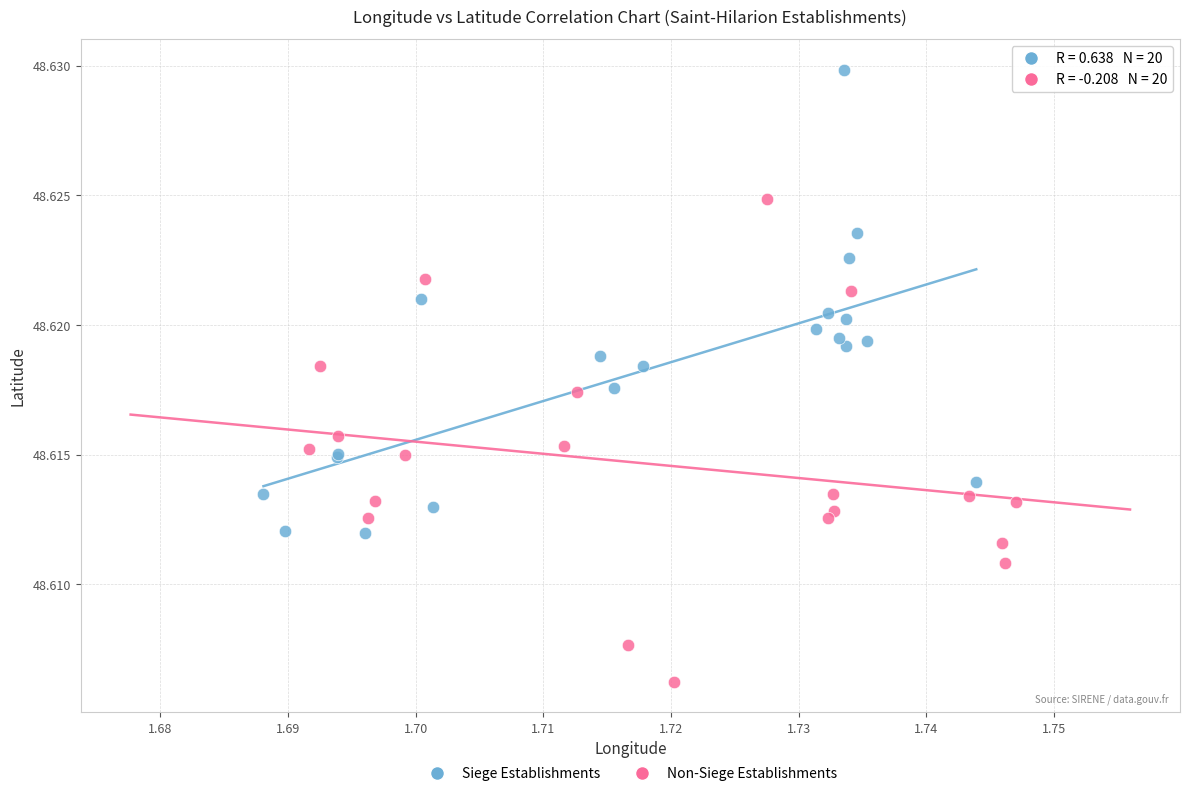

What are all the series names shown in the legend?

Siege Establishments, Non-Siege Establishments